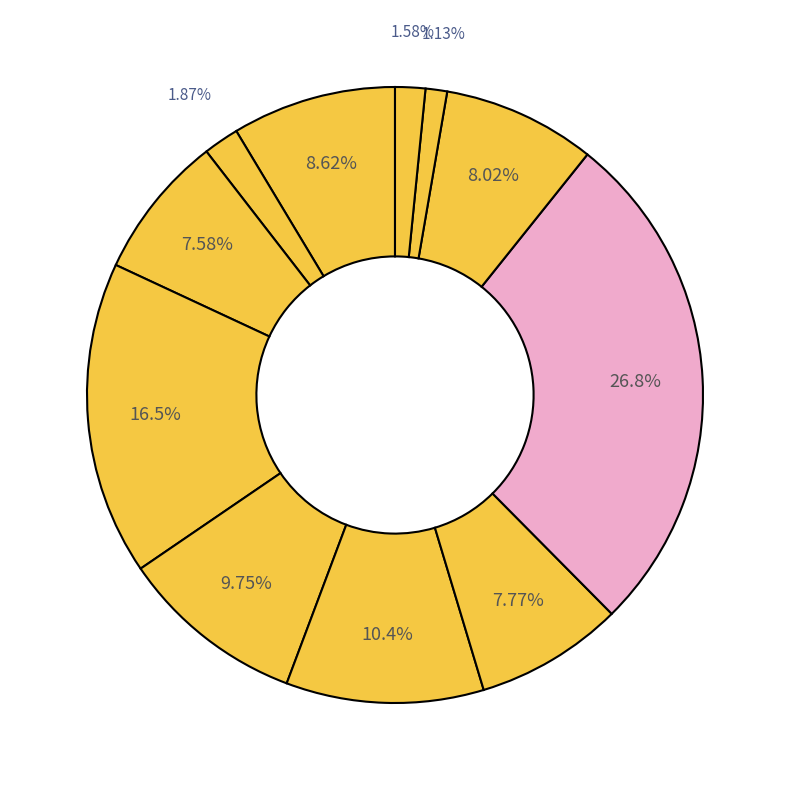

How many segments does this pie chart have?

11